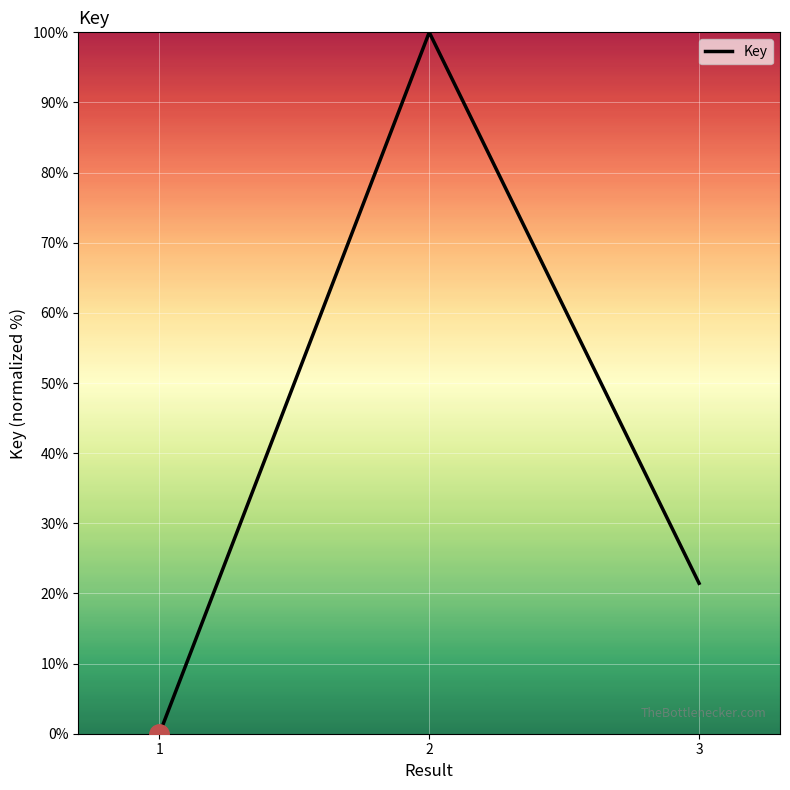

Does the chart display data point markers on the line(s)?

No